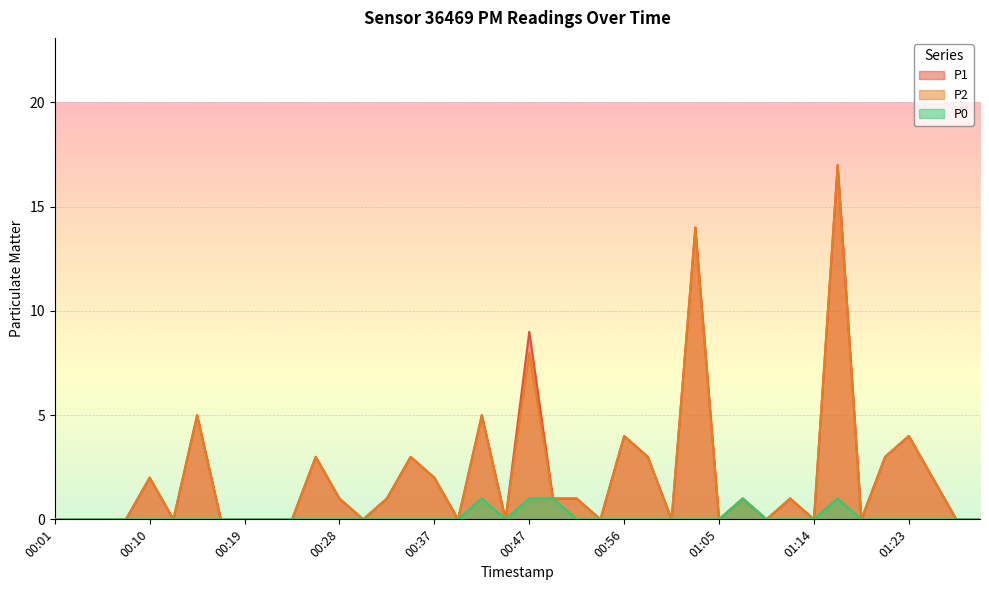

What is the value of the P0 point at the 19th from the left?

1